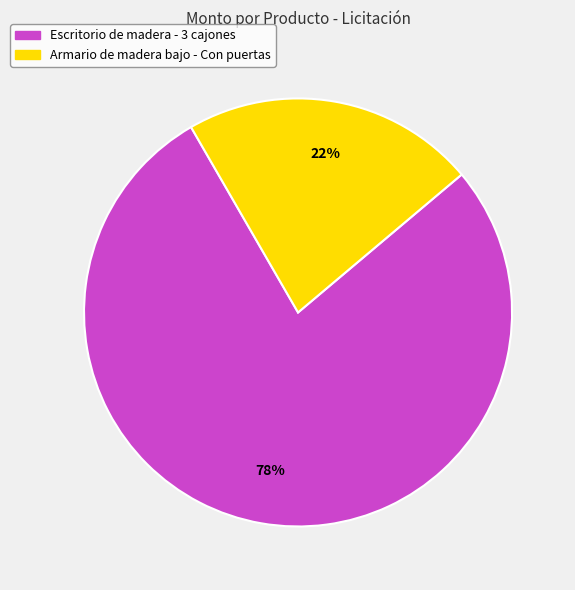

Which category accounts for the majority?

Escritorio de madera - 3 cajones